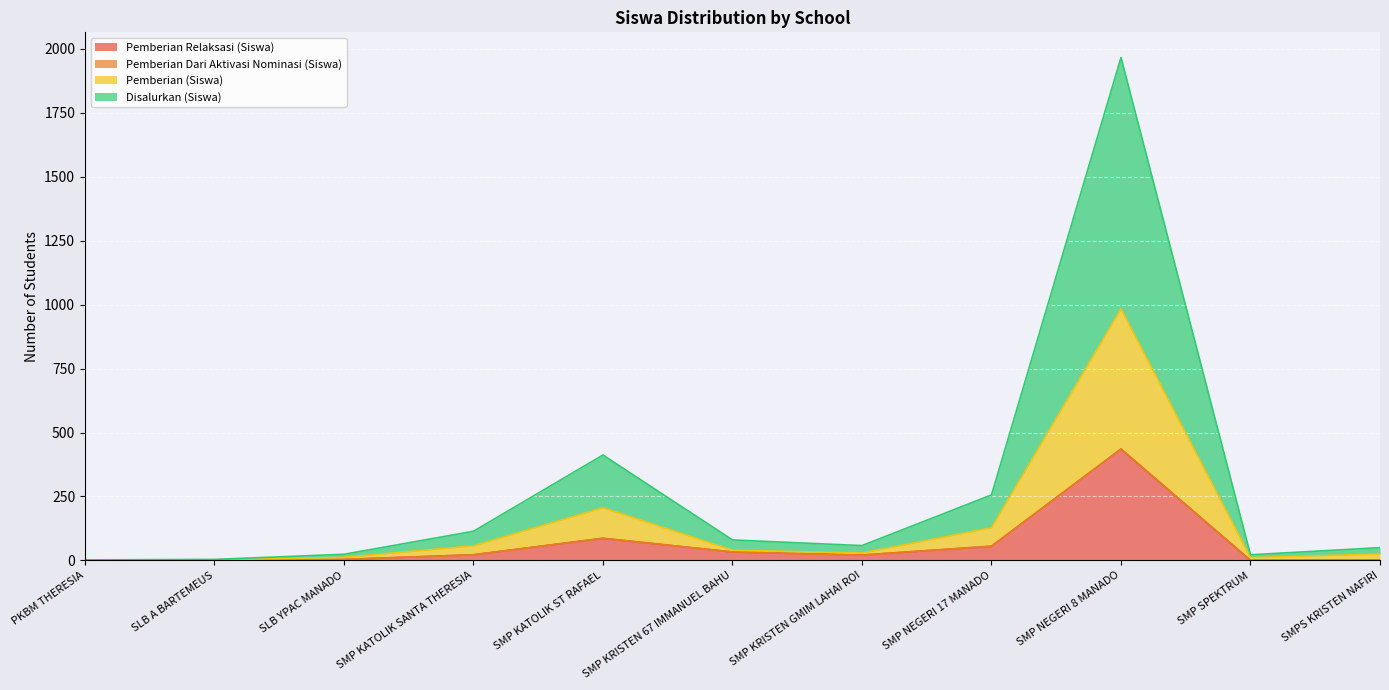

At how many categories does at least one series exceed 1346?

1